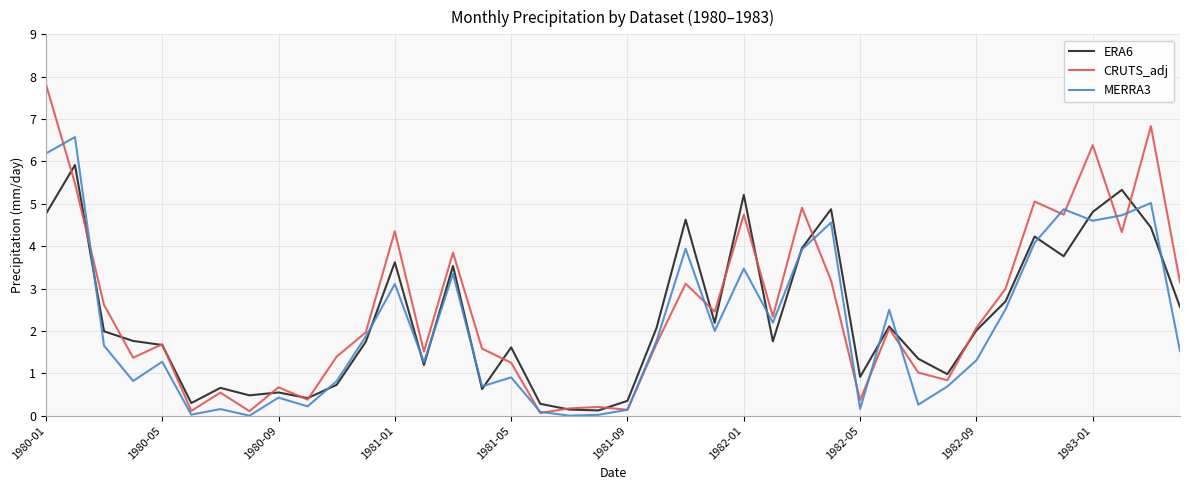

Is this an area chart (filled region under the line)?

No